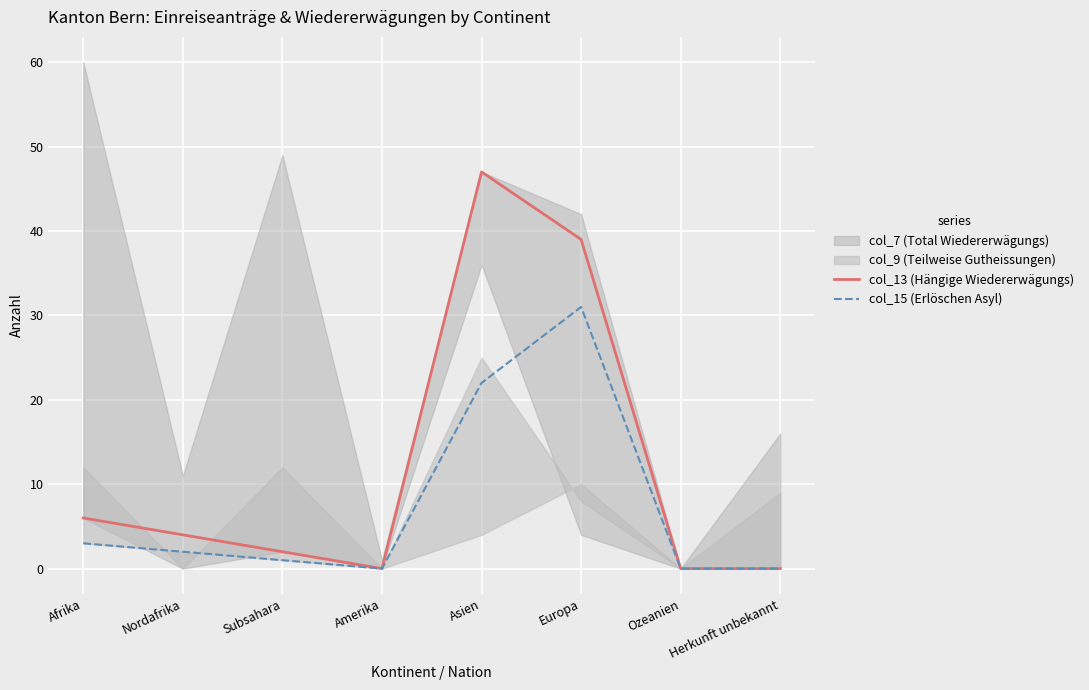

What is the sum of the col_13 (Hängige Wiedererwägungs) values at Afrika and Asien?

53